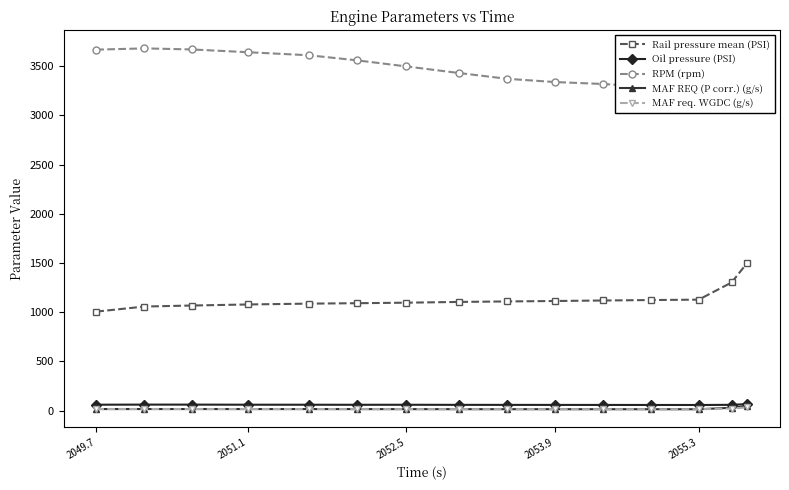

True or false: MAF req. WGDC (g/s) and Rail pressure mean (PSI) cross at least once.

False